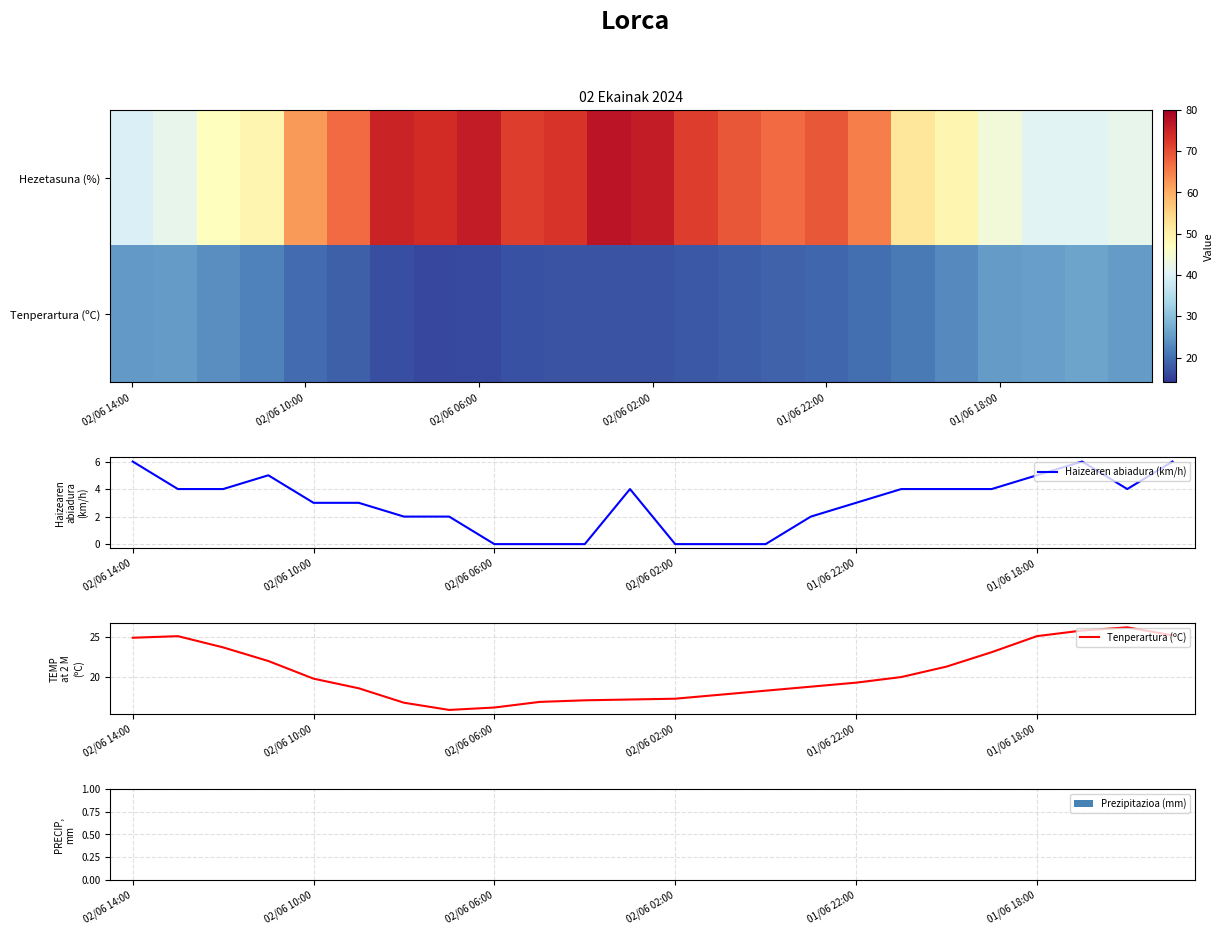

The Haizearen abiadura (km/h) series shows 5 at 01/06 22:00. True or false?

False